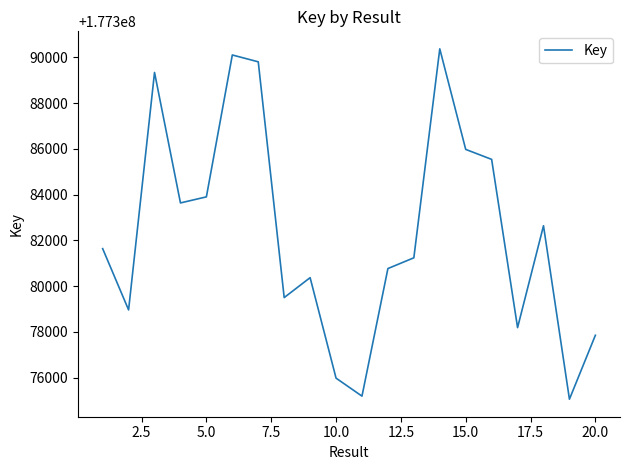

What is the sum of all values?

3547646132